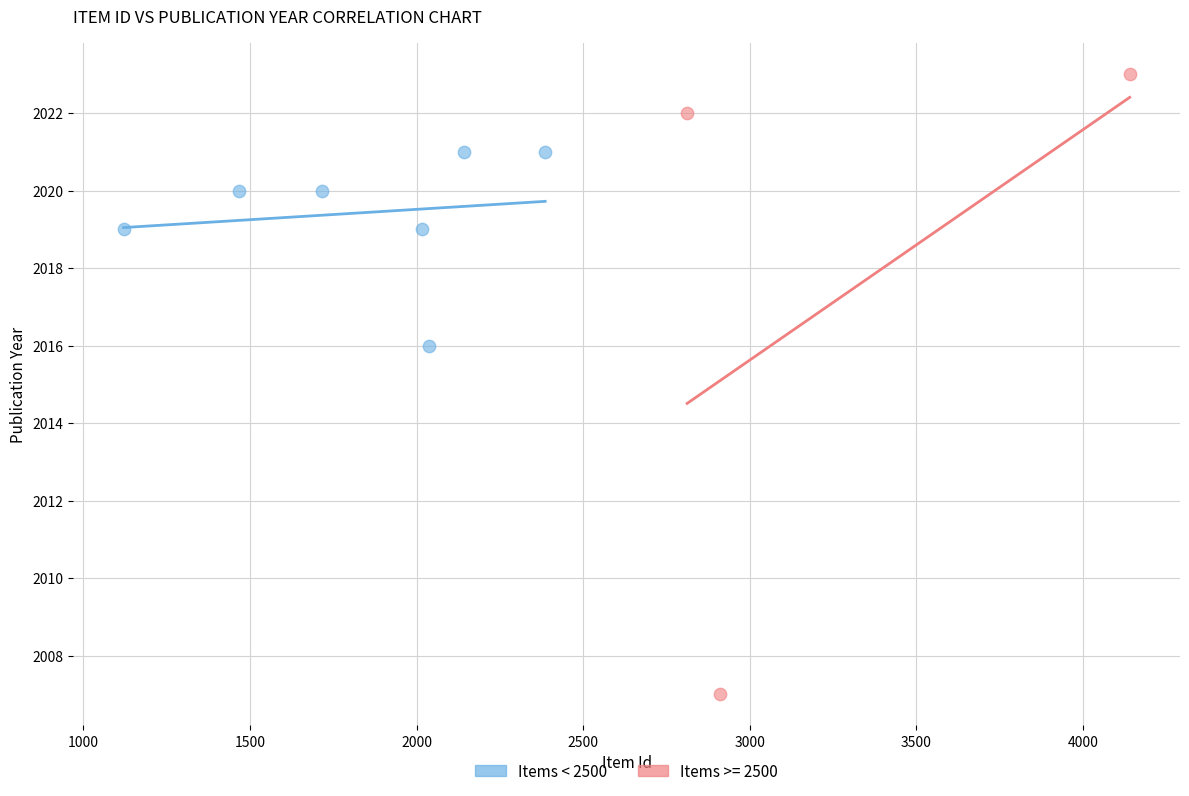

Which series has the largest Y range (max minus min)?

Items >= 2500